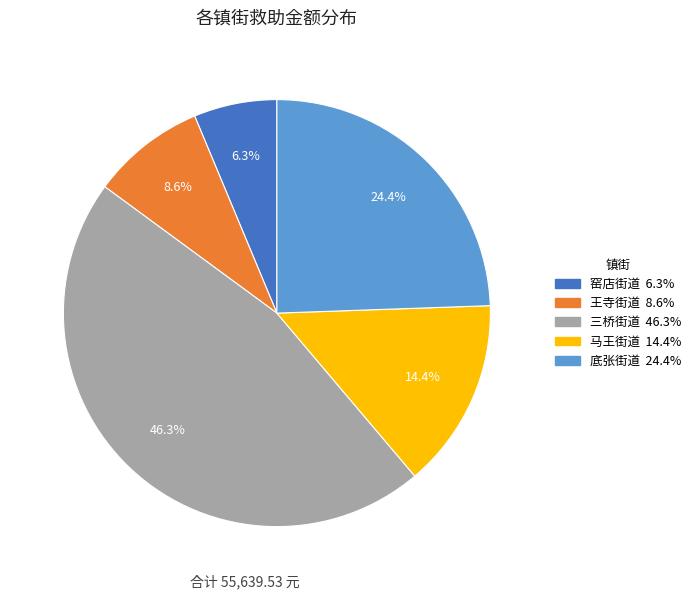

Is there any slice that represents more than half of the pie?

No